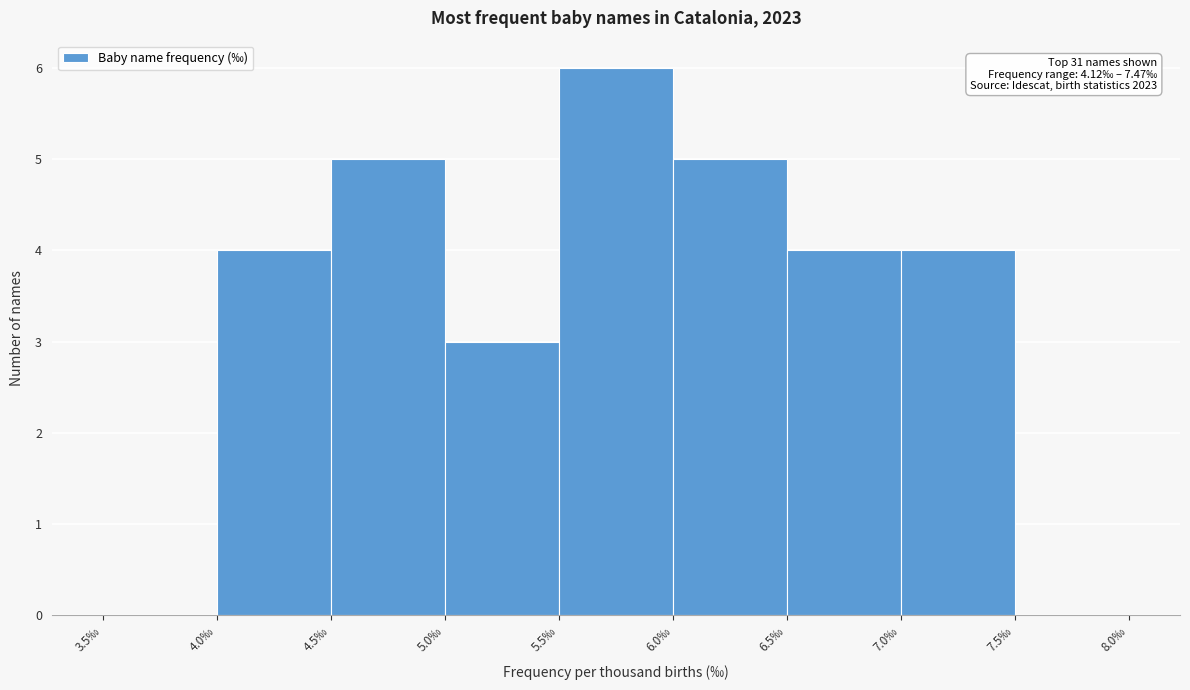

Over which range of the x-axis is the bar tallest?

5.5 to 6.0